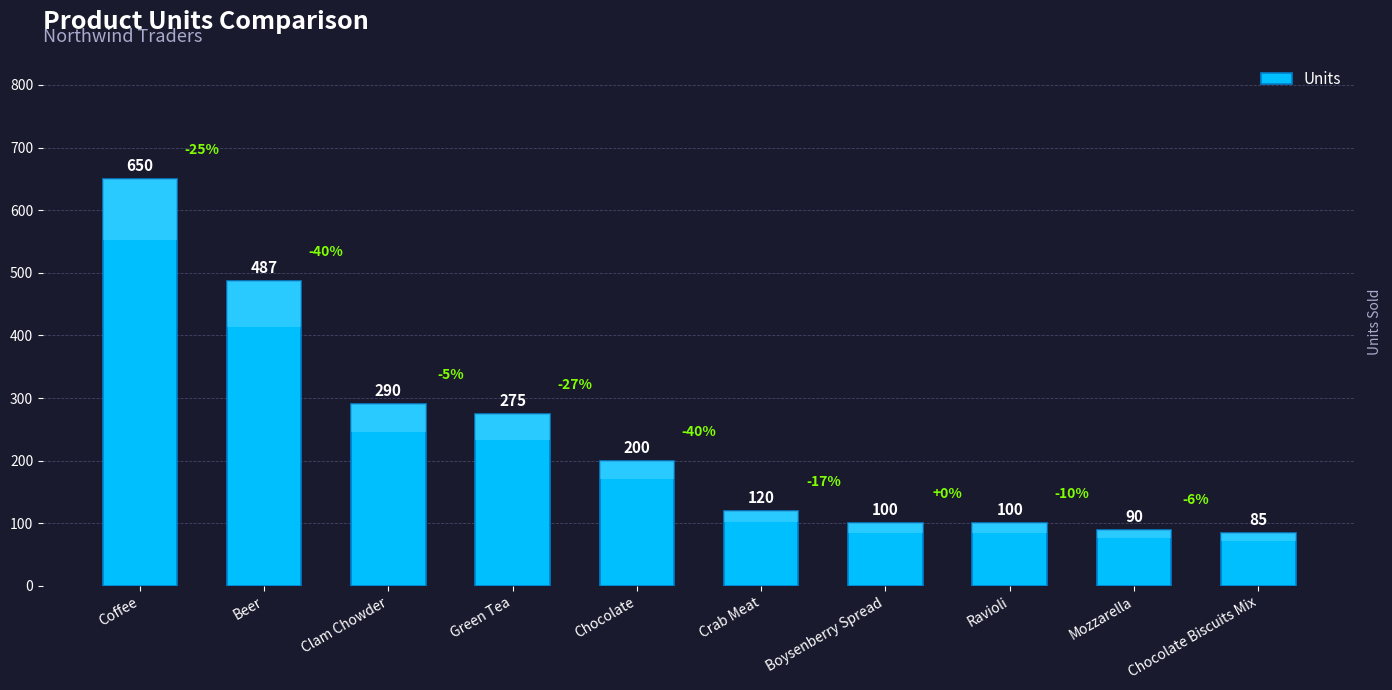

At which category does the chart reach its peak across all series?

Coffee